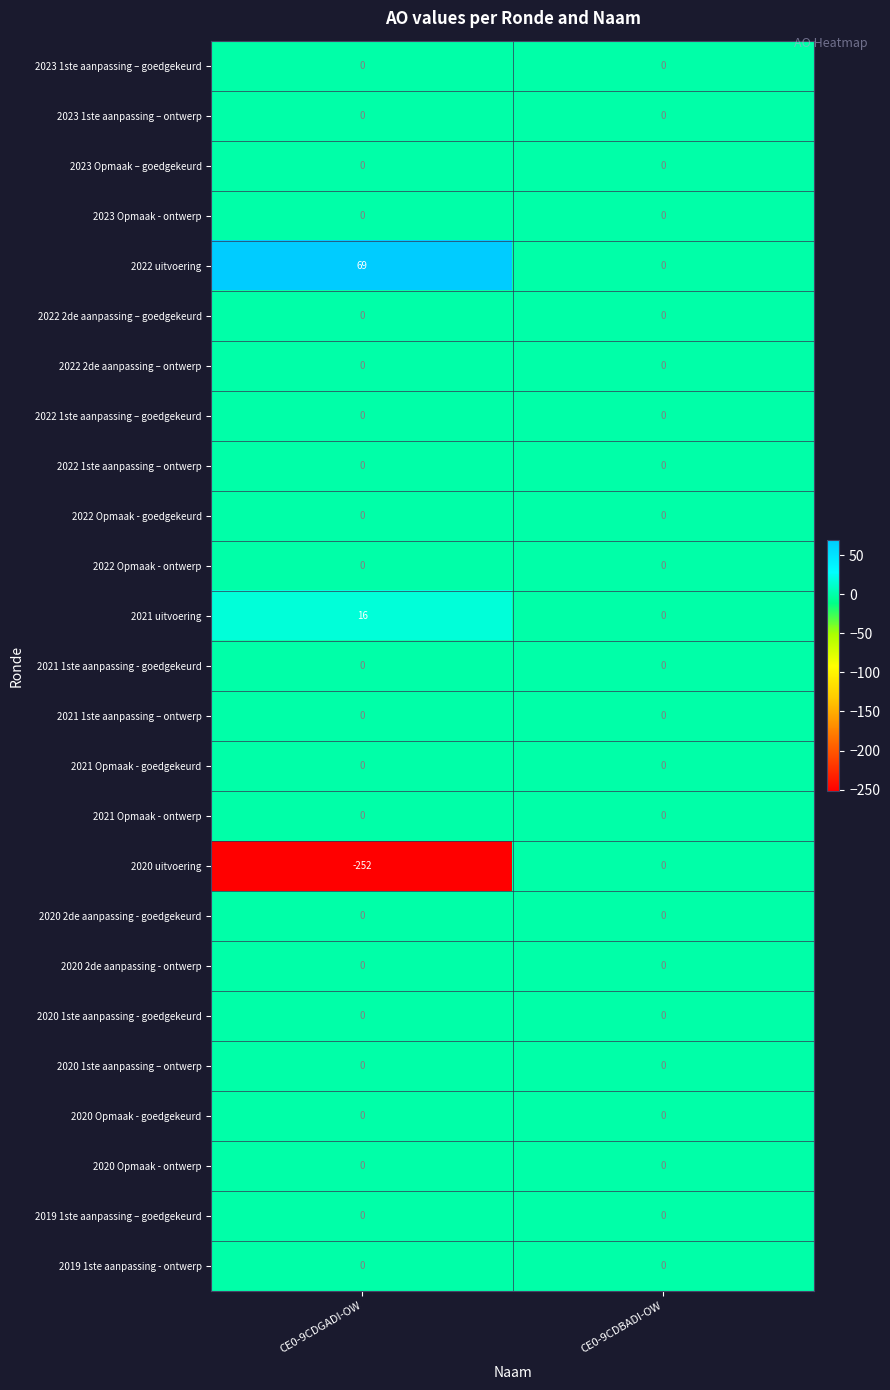

Rank the categories by 2022 uitvoering value from highest to lowest.

CE0-9CDGADI-OW, CE0-9CDBADI-OW